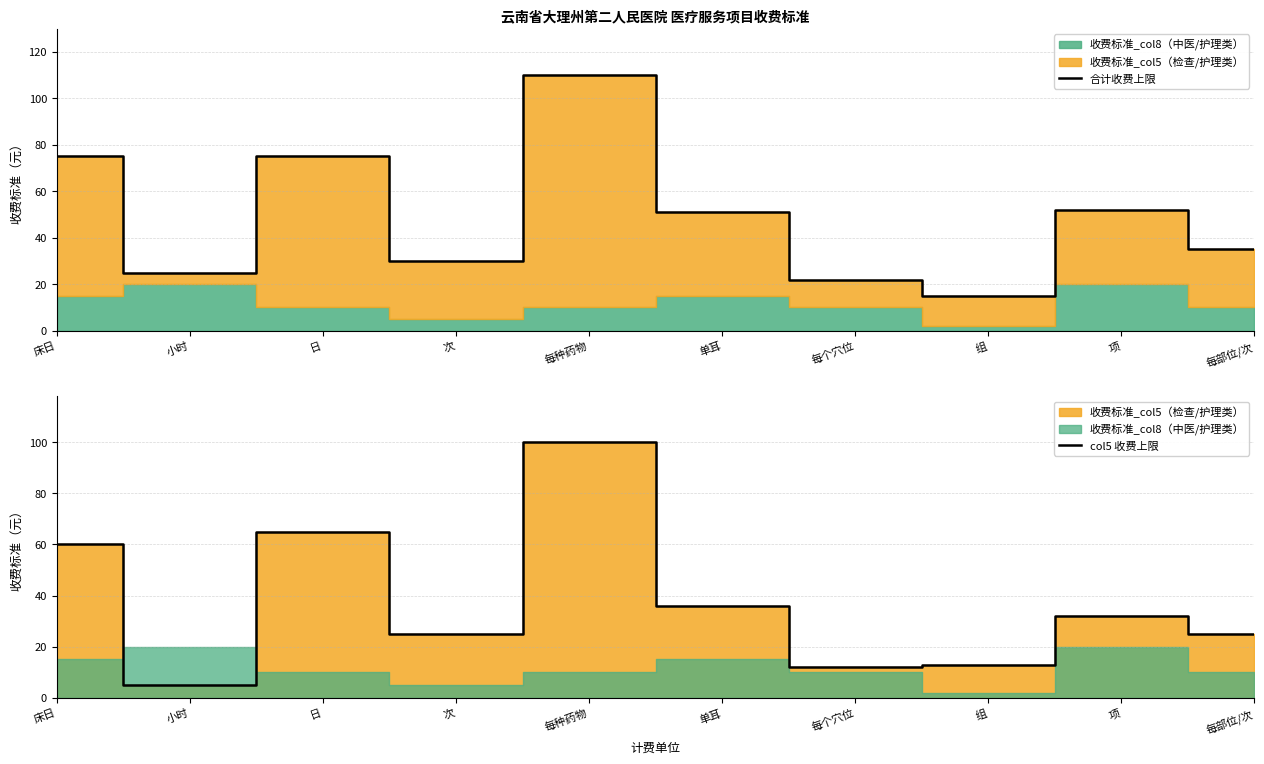

True or false: 合计收费上限 and col5 收费上限 intersect in this chart.

False